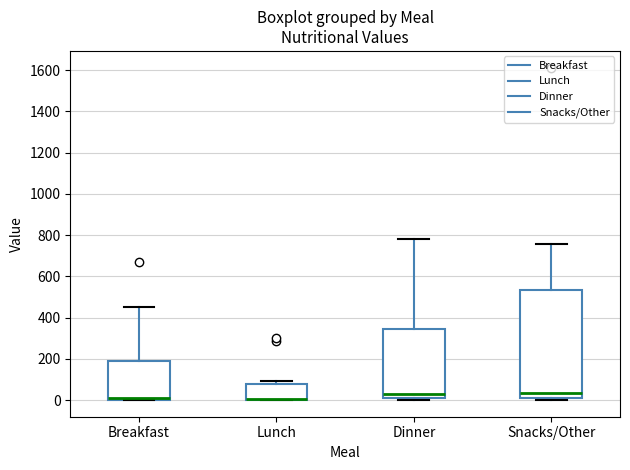

Comparing the boxes themselves (not the whiskers), which one is the tallest?

Snacks/Other